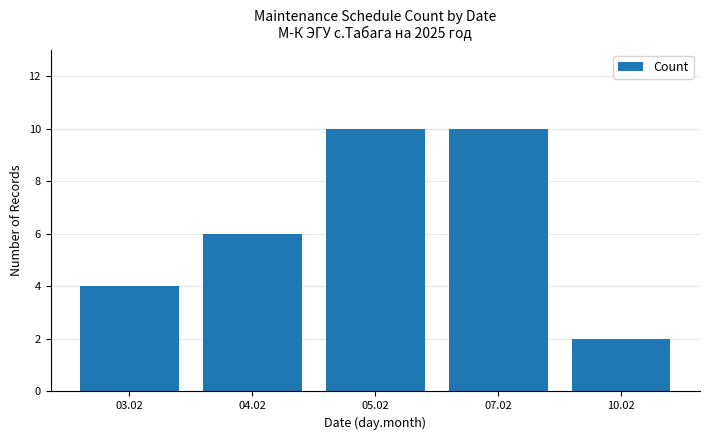

What is the smallest value displayed?

2